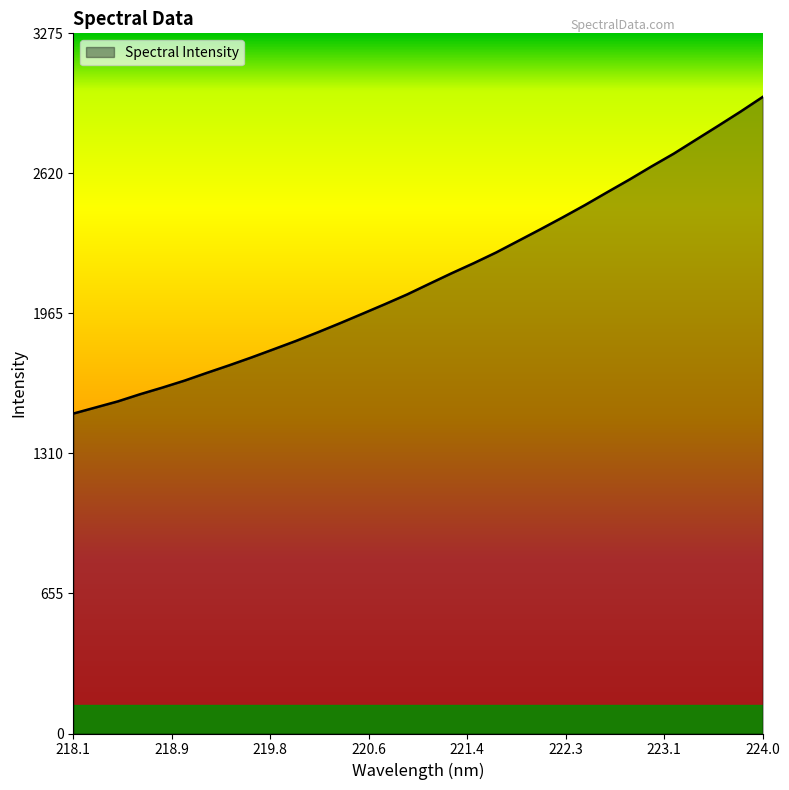

What is the smallest value displayed?

1496.6